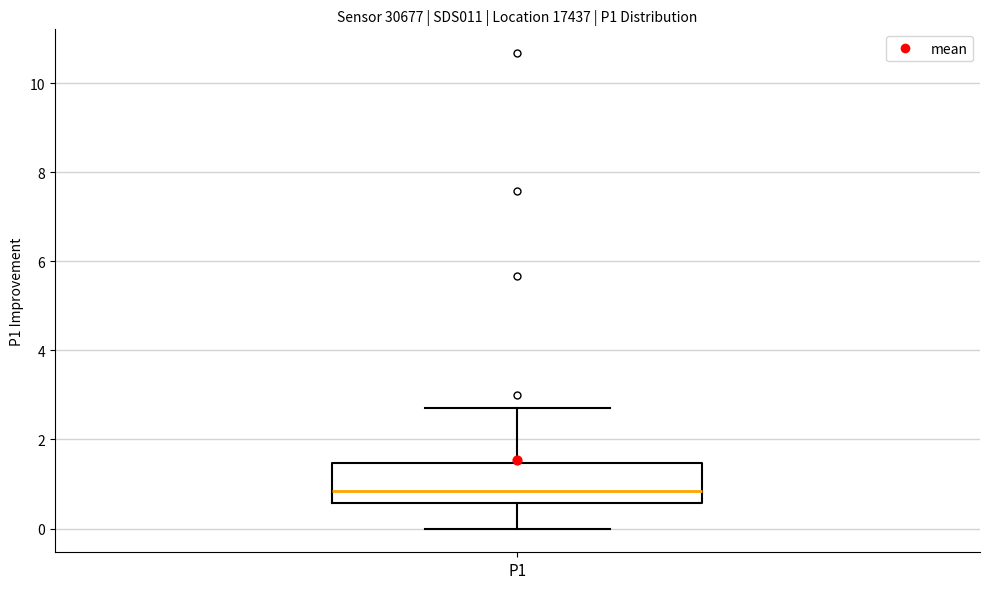

Where does the lower whisker of the box for P1 end on the y-axis? The values are not printed on the chart, so give them approximately, as read against the axis.

0.0